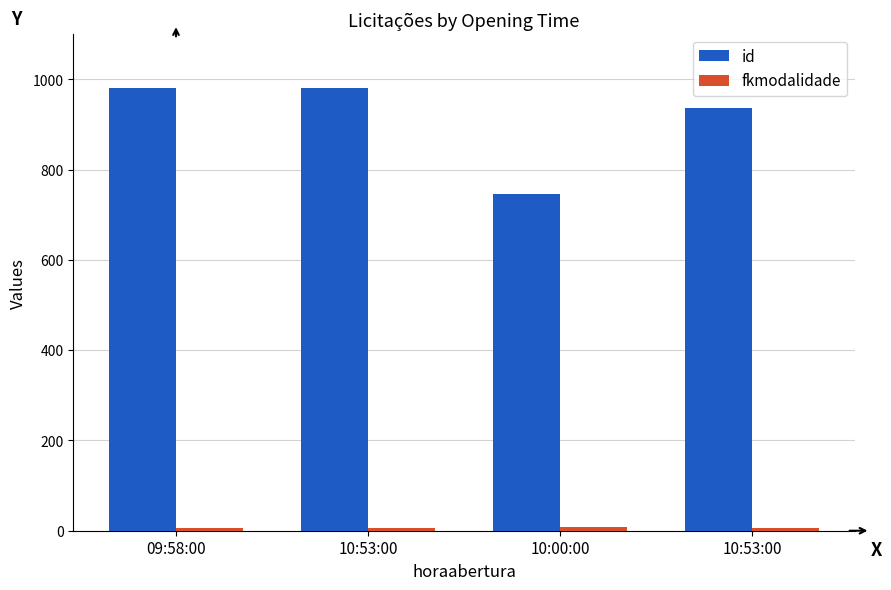

Which has a higher value, 10:53:00 or 10:00:00?

10:53:00